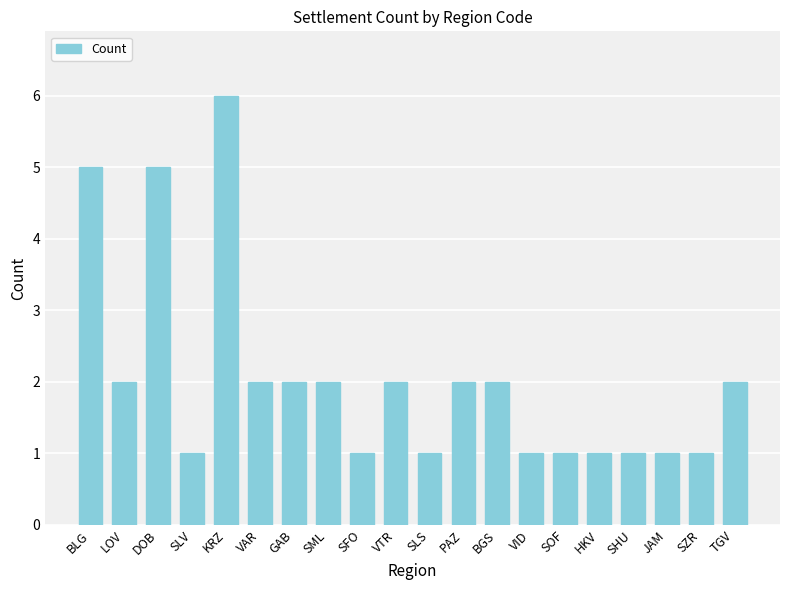

Count the number of categories in the chart.

20